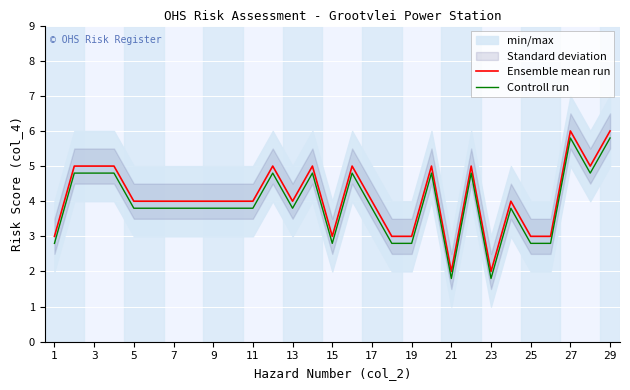

Where is Controll run nearest to the value 3?

1